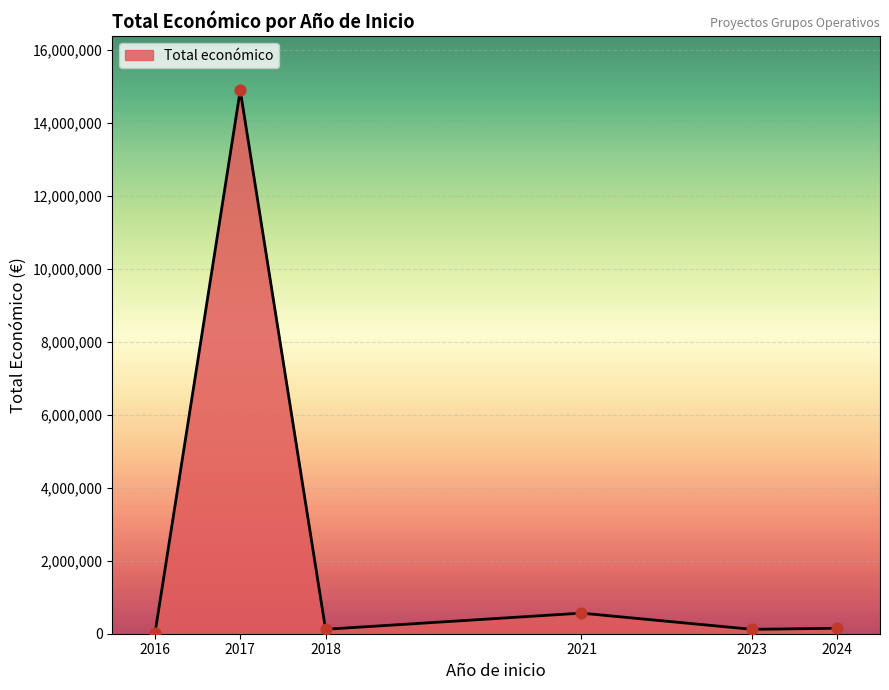

Is it true that the value at 2021 is 564758?

True